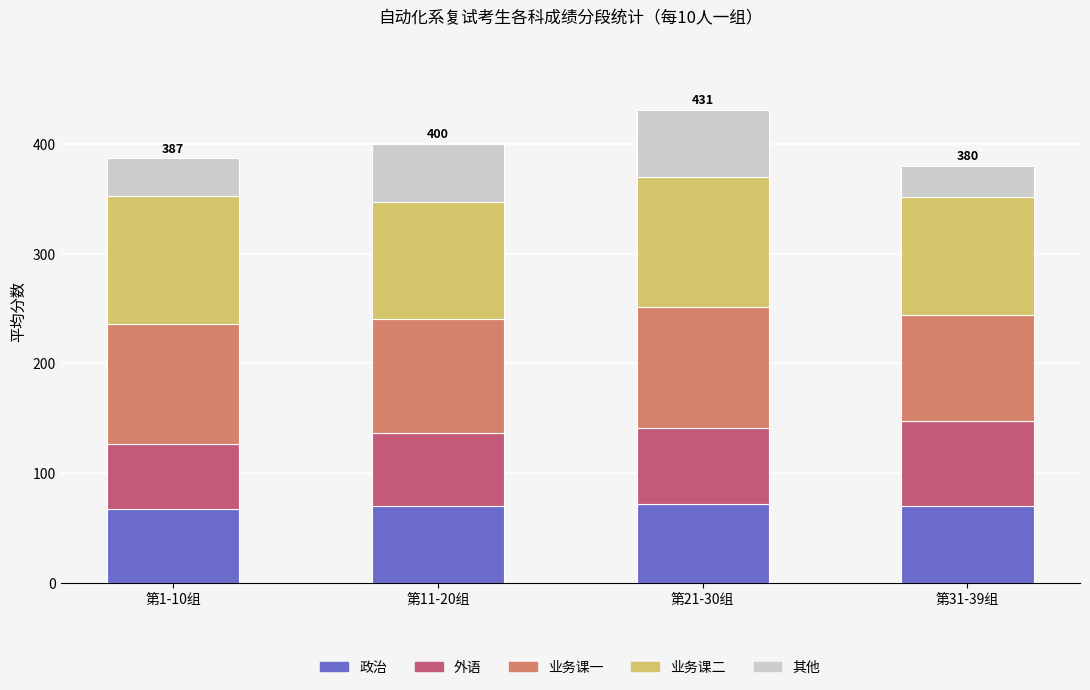

What is the maximum value for 政治?

71.5